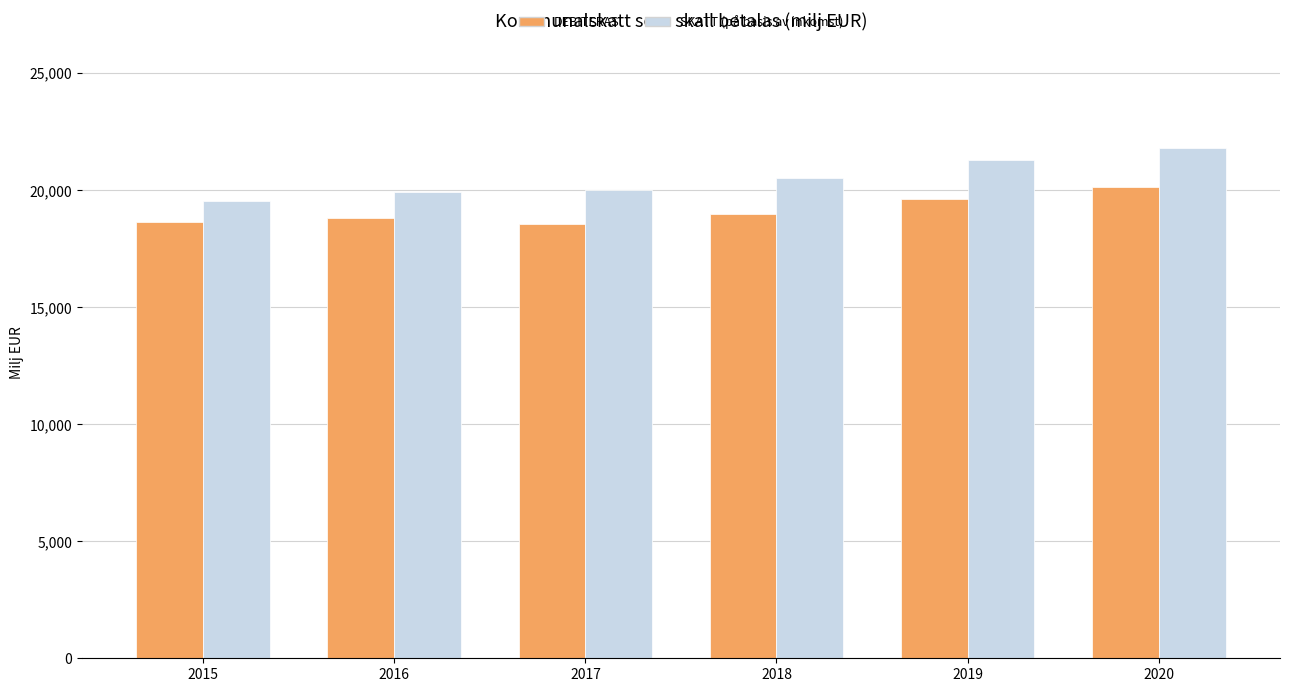

What is the lowest value of the SKATT (på basis av inkomst) series?

19536.0